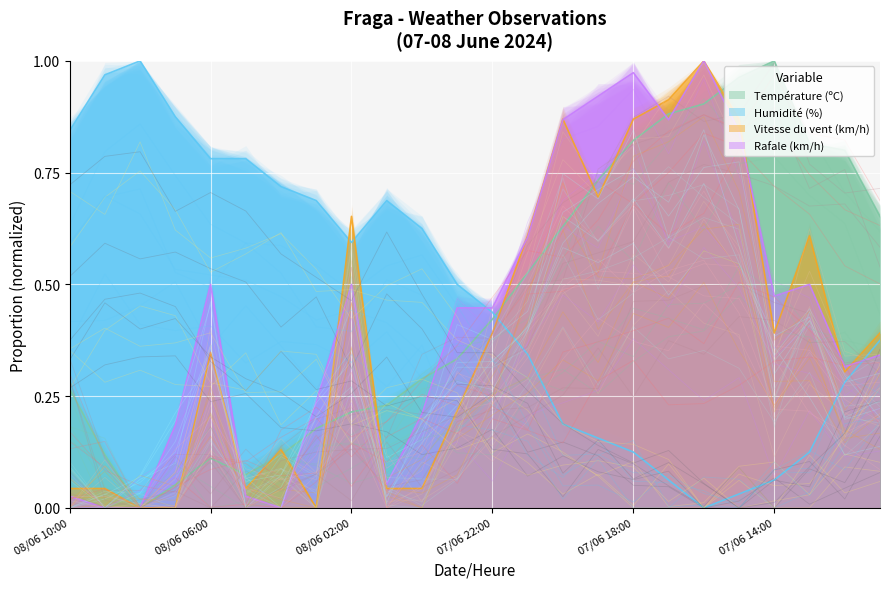

Reading left to right, transcribe all the data shown in this chart.

Température (ºC): 0.3	0.1	0.0	0.1	0.1	0.1	0.1	0.2	0.2	0.2	0.3	0.3	0.4	0.5	0.6	0.7	0.8	0.9	0.9	1.0	1.0	0.8	0.8	0.7
Humidité (%): 0.8	1.0	1.0	0.9	0.8	0.8	0.7	0.7	0.6	0.7	0.6	0.5	0.4	0.3	0.2	0.2	0.1	0.1	0.0	0.0	0.1	0.1	0.3	0.4
Vitesse du vent (km/h): 0.0	0.0	0.0	0.0	0.3	0.0	0.1	0.0	0.7	0.0	0.0	0.2	0.4	0.6	0.9	0.7	0.9	0.9	1.0	0.9	0.4	0.6	0.3	0.4
Rafale (km/h): 0.0	0.0	0.0	0.2	0.5	0.0	0.0	0.2	0.5	0.1	0.2	0.4	0.4	0.6	0.9	0.9	1.0	0.9	1.0	0.8	0.5	0.5	0.3	0.3